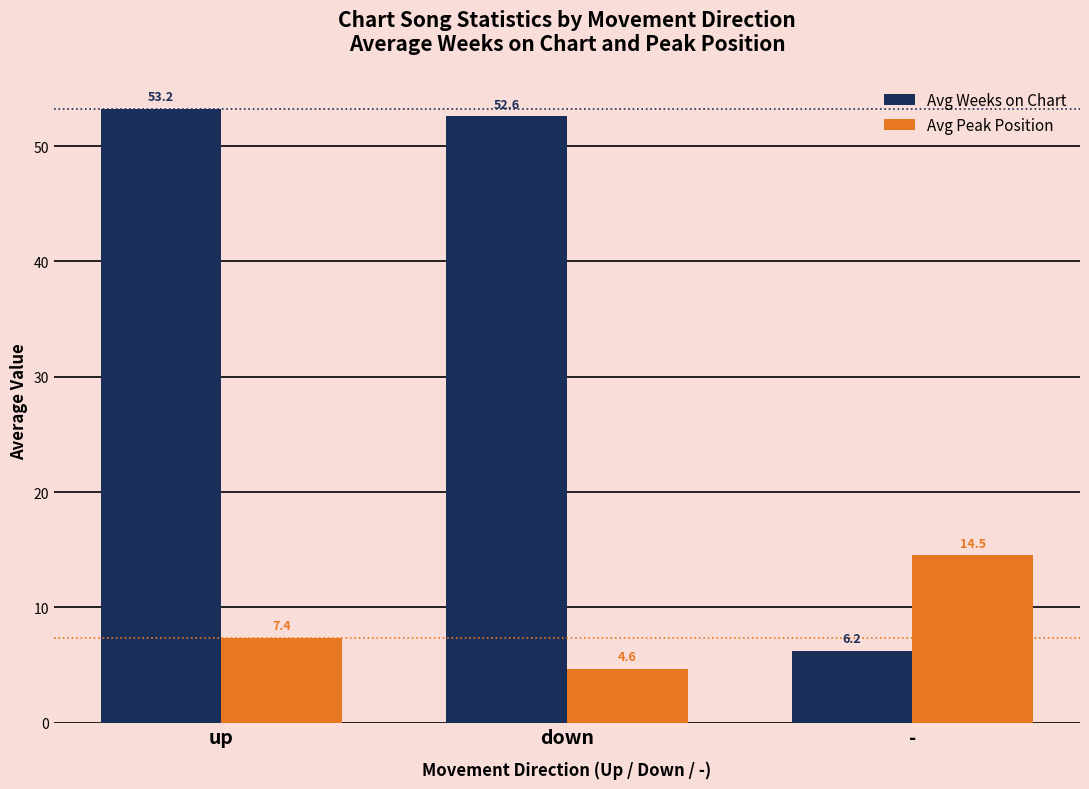

What are all the series names shown in the legend?

Avg Weeks on Chart, Avg Peak Position